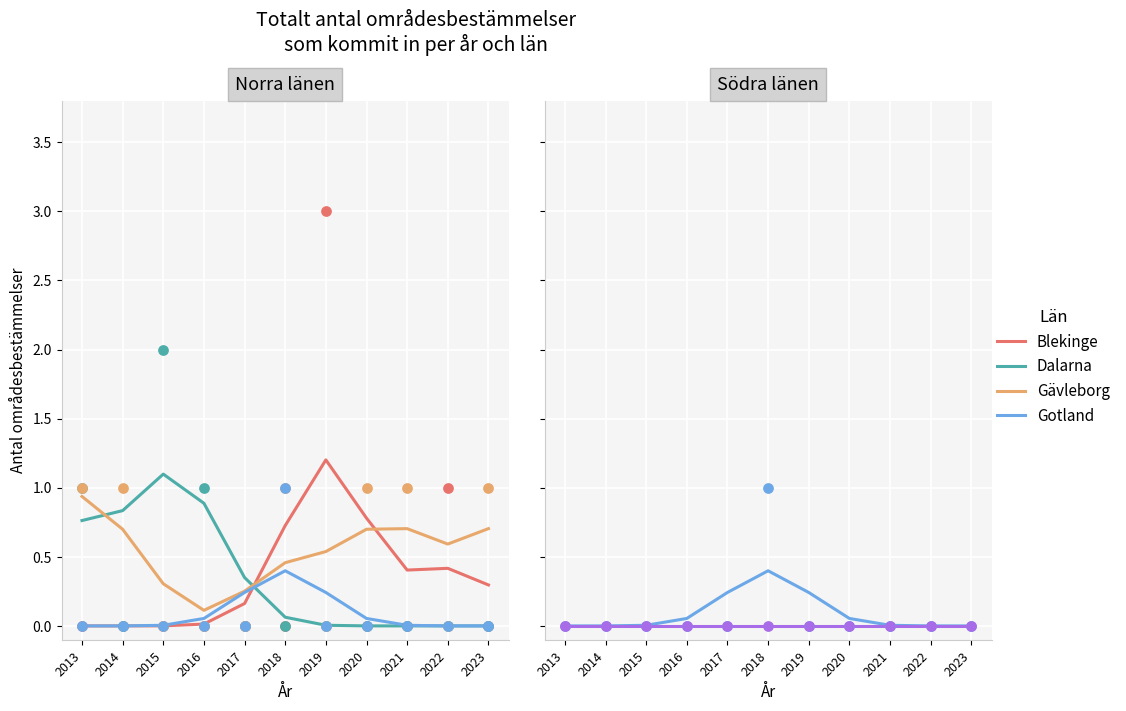

Is the value of Gotland at 2019 greater than the value of Blekinge at 2022?

No